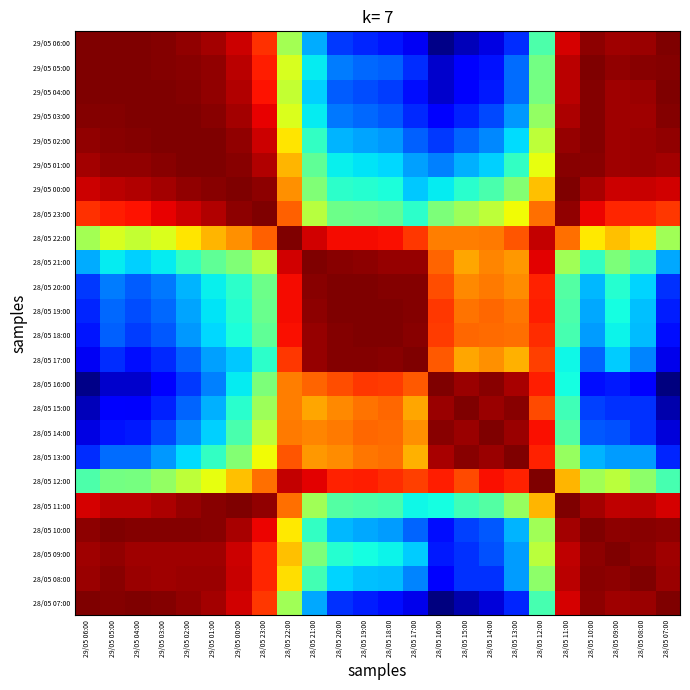

What is the maximum value shown in the chart?

1.0